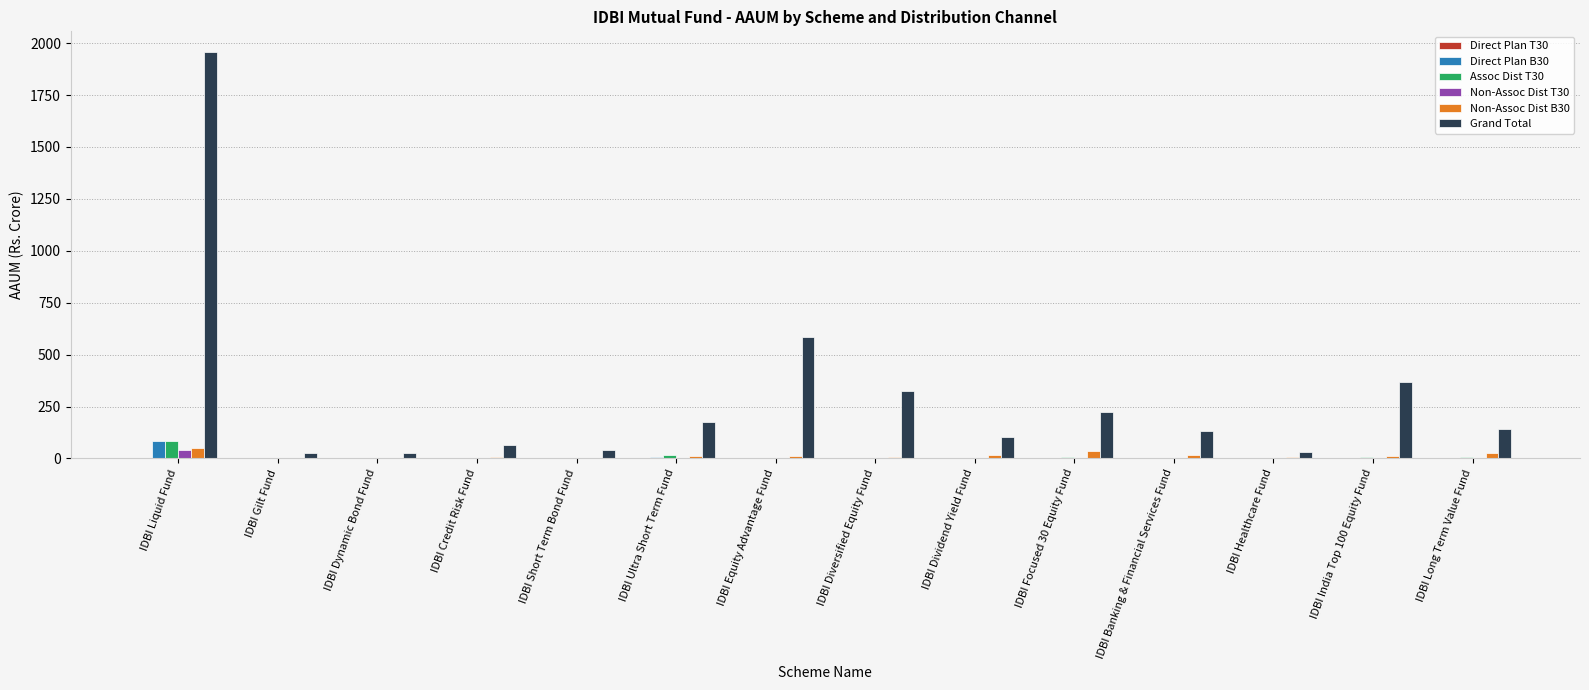

What is the sum of all Direct Plan B30 values?

92.1